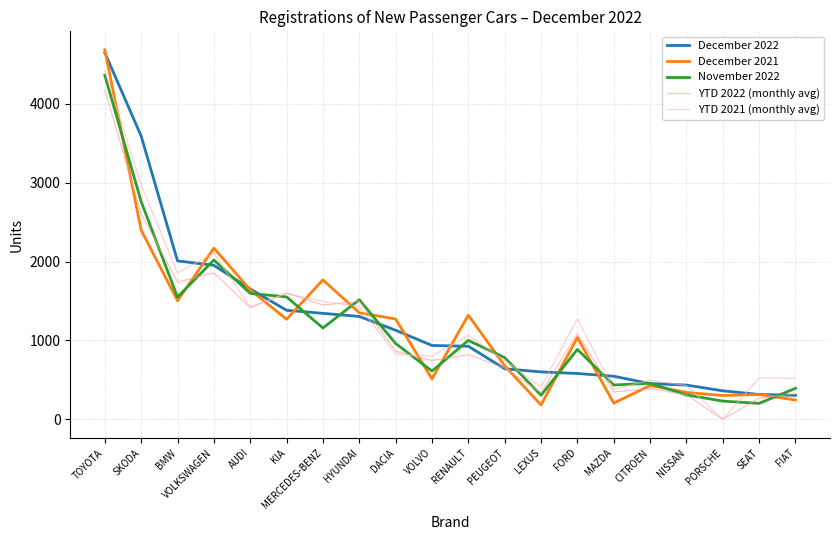

What is the total value across all series at MAZDA?

1916.8